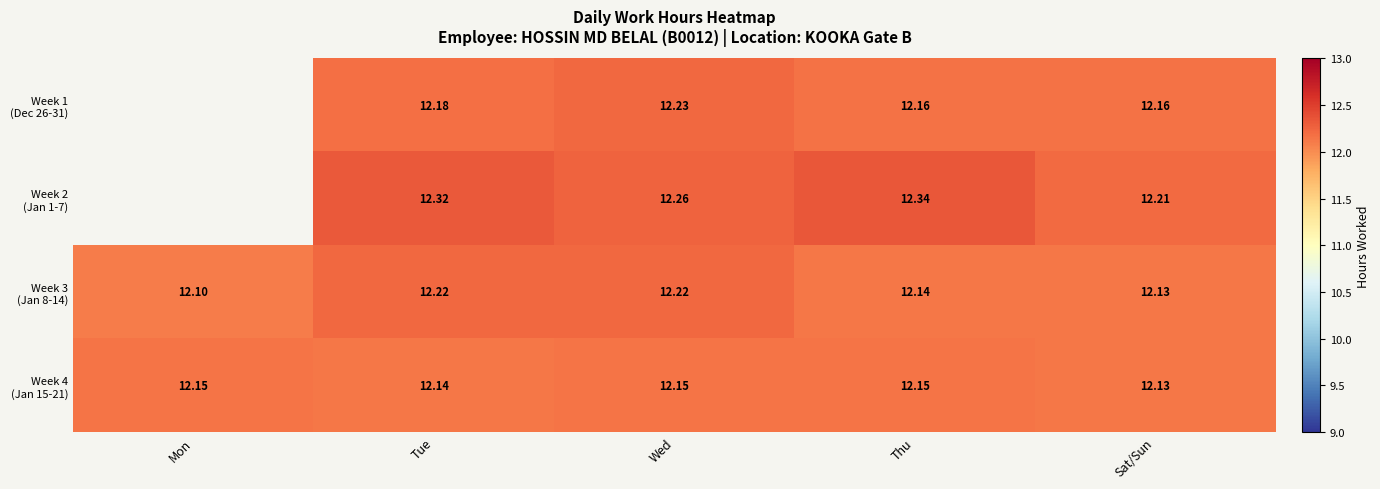

What is the sum of all Week 4 (Jan 15-21) values?

60.7